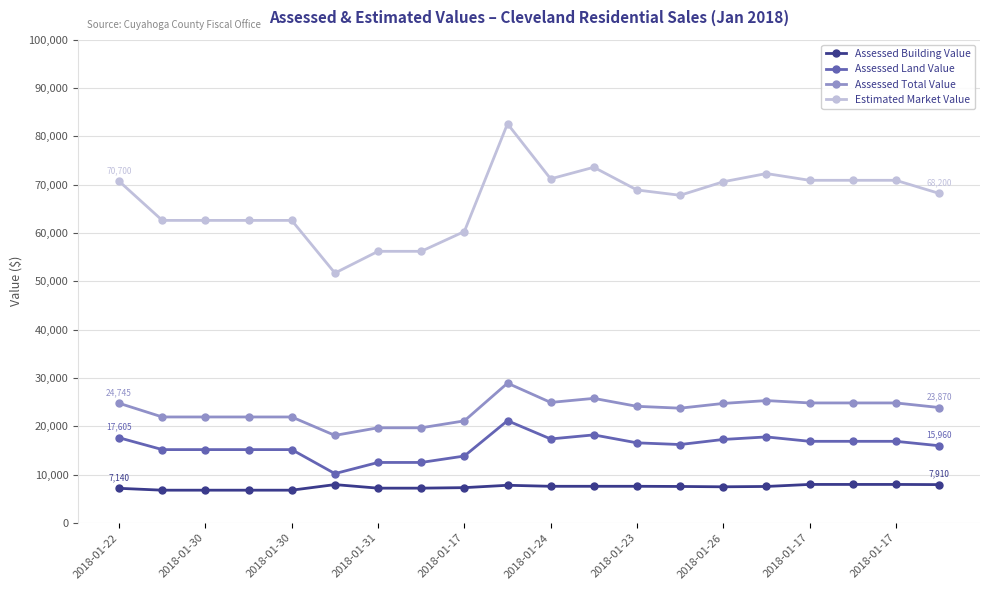

What is the maximum value shown in the chart?

82600